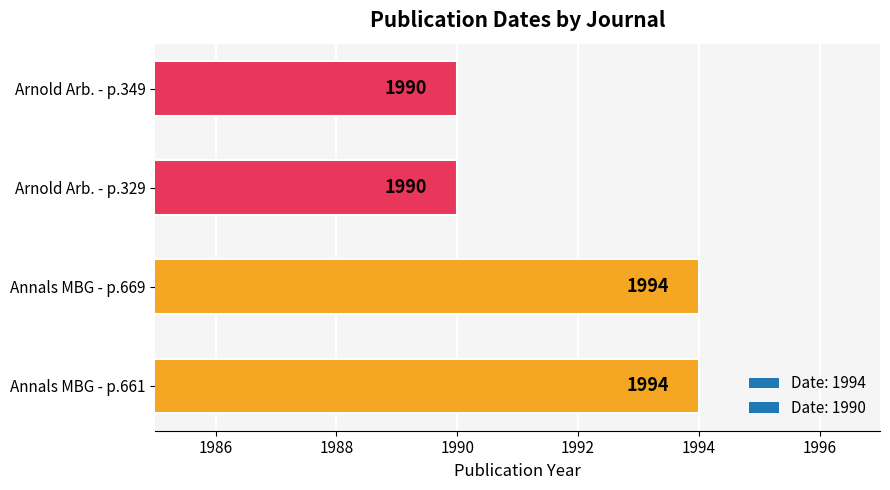

Count the values in the range 1990 to 1994.

4